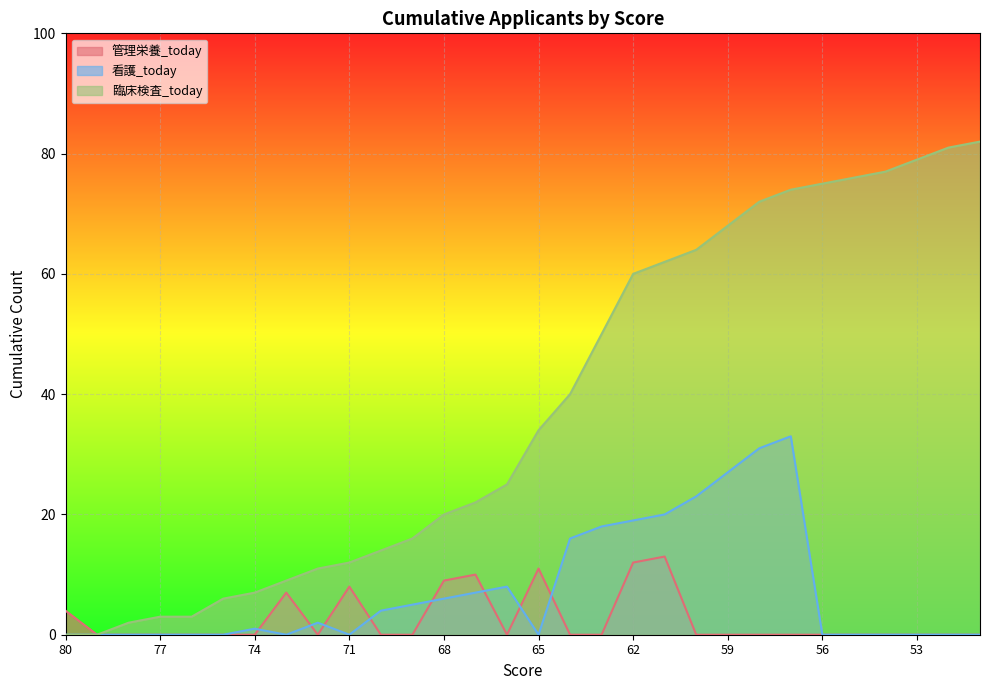

Which series has the largest range (max minus min)?

臨床検査_today